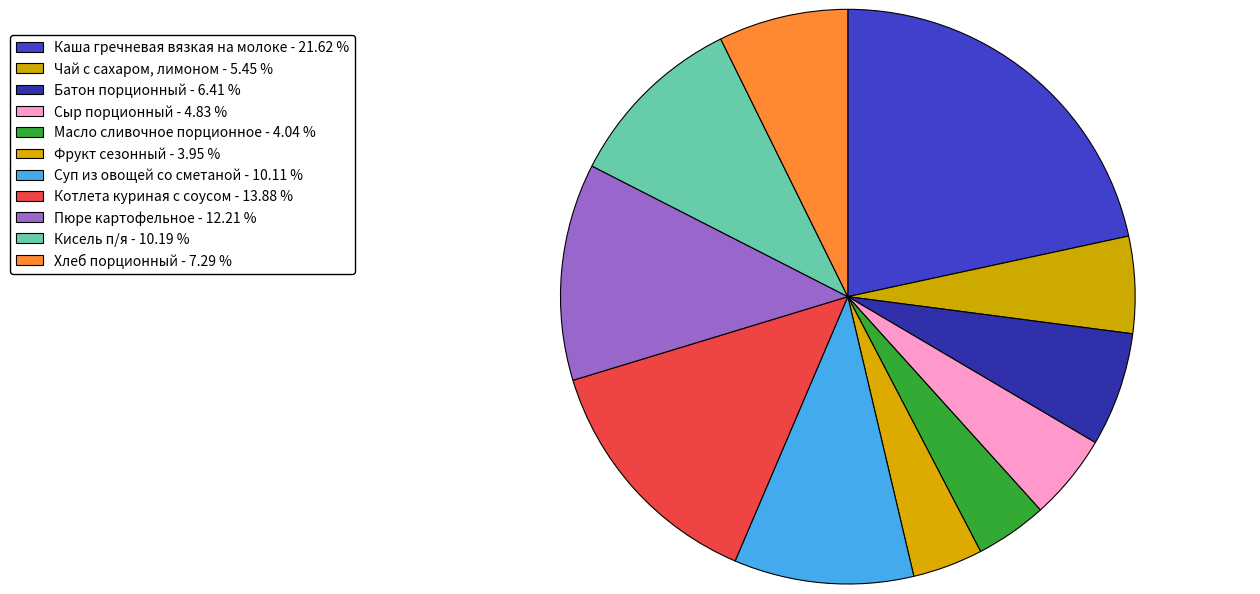

The Котлета куриная с соусом slice represents 1% of the pie. True or false?

False